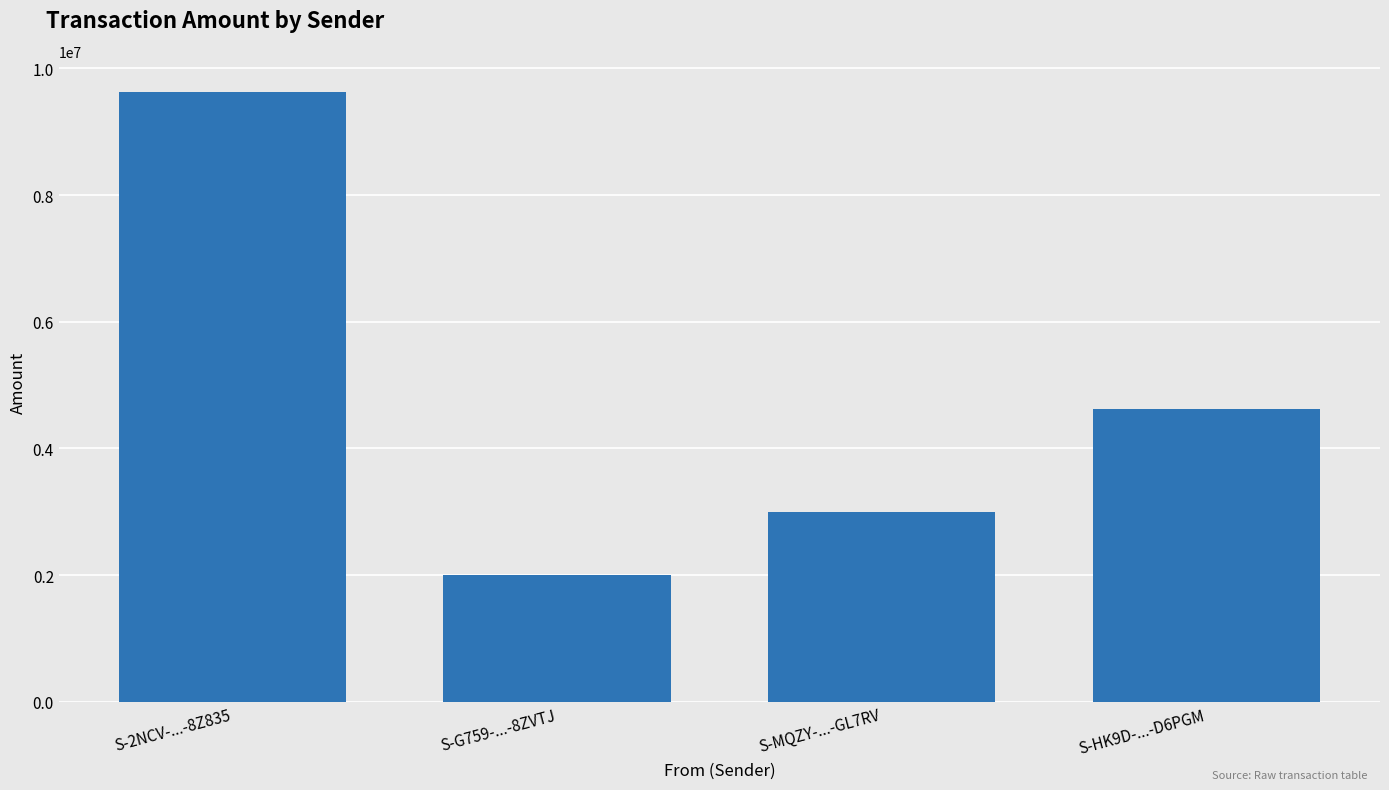

Which label corresponds to the smallest value in the chart?

S-G759-...-8ZVTJ